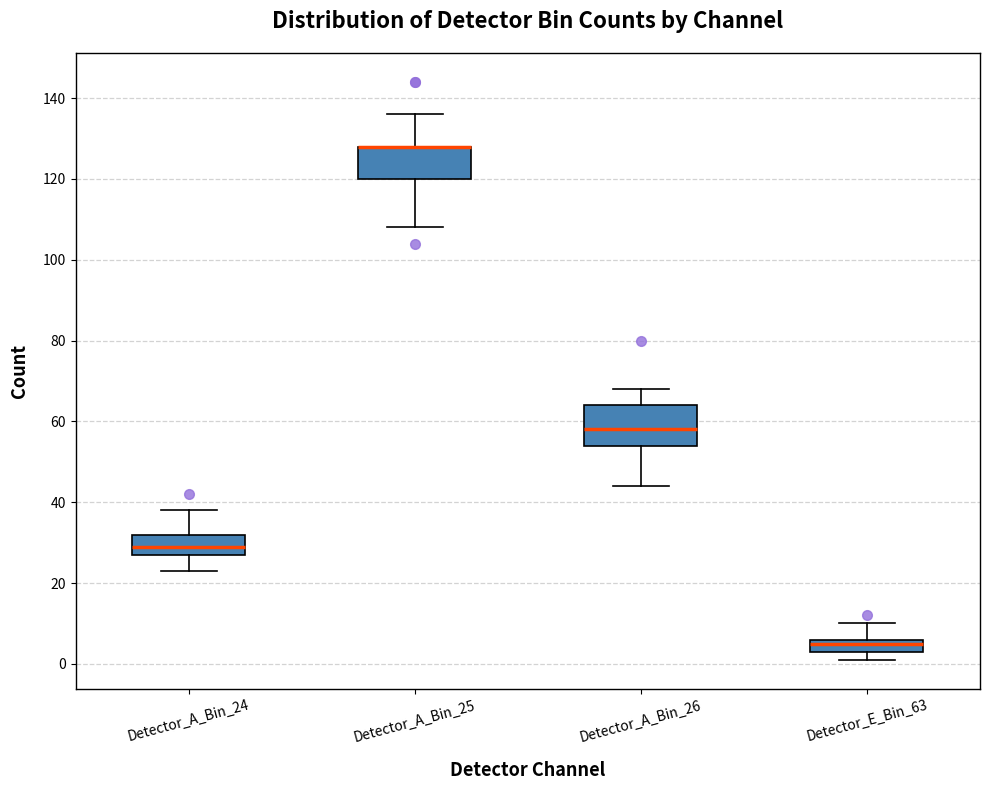

Which box is the tallest, from its lower edge to its upper edge?

Detector_A_Bin_26